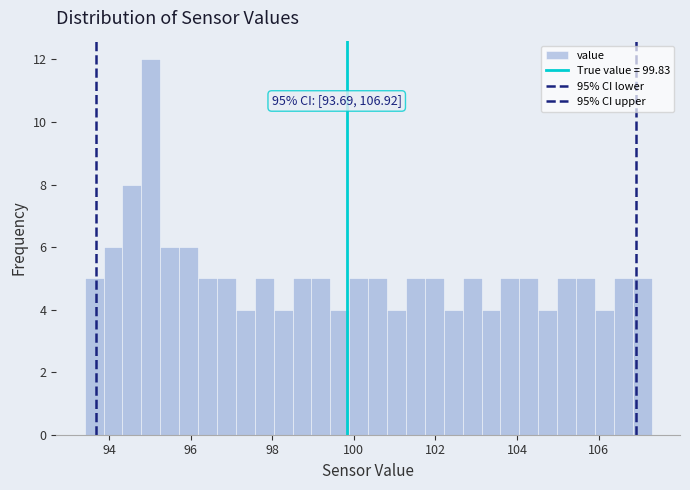

Read against the x-axis, roughly where is the centre of the tallest bar?

95.0